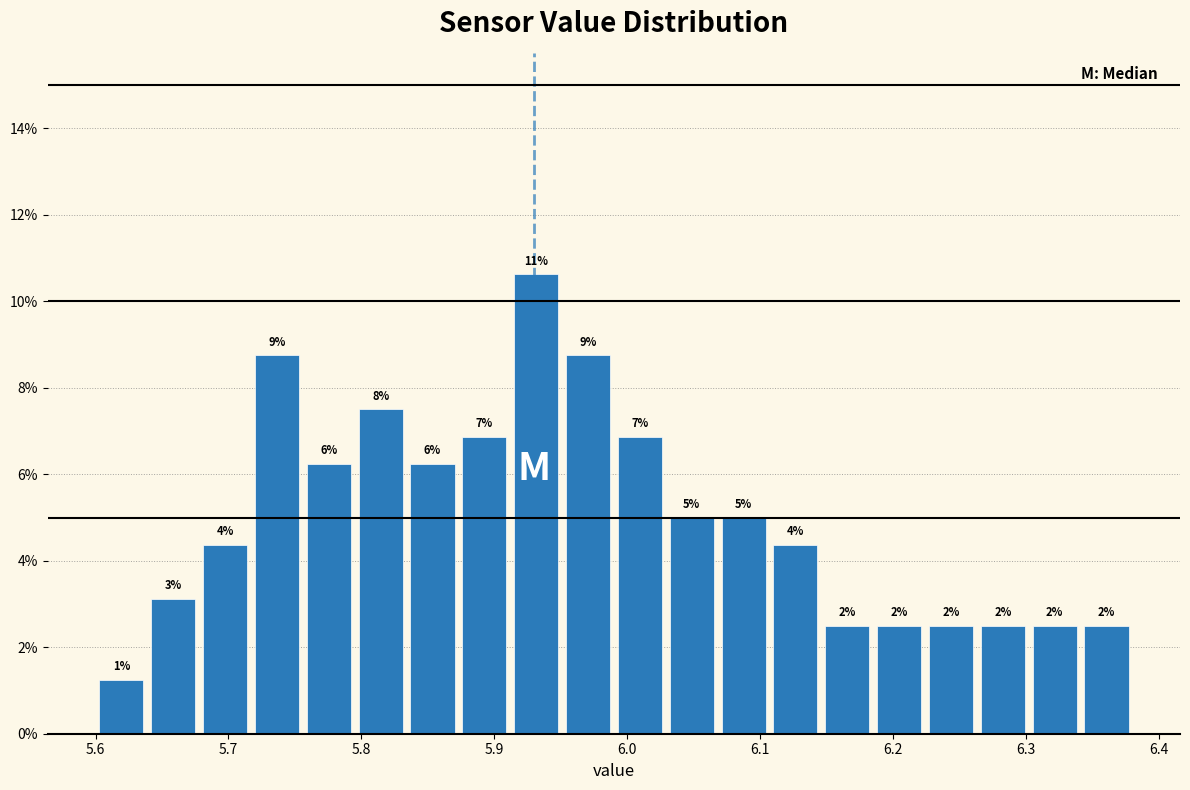

Around what value on the x-axis is the tallest bar? Give the approximate position of its centre, as read against the axis.

5.93